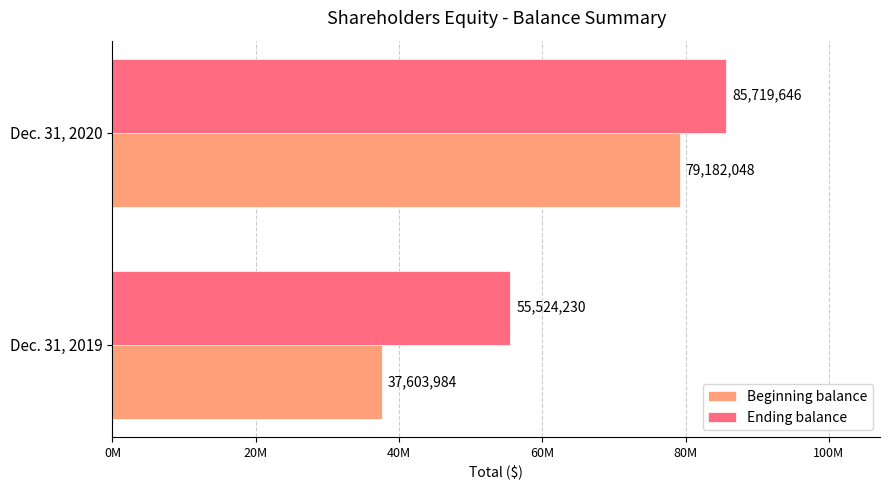

What is the difference between the maximum and minimum values in the Ending balance series?

30195416